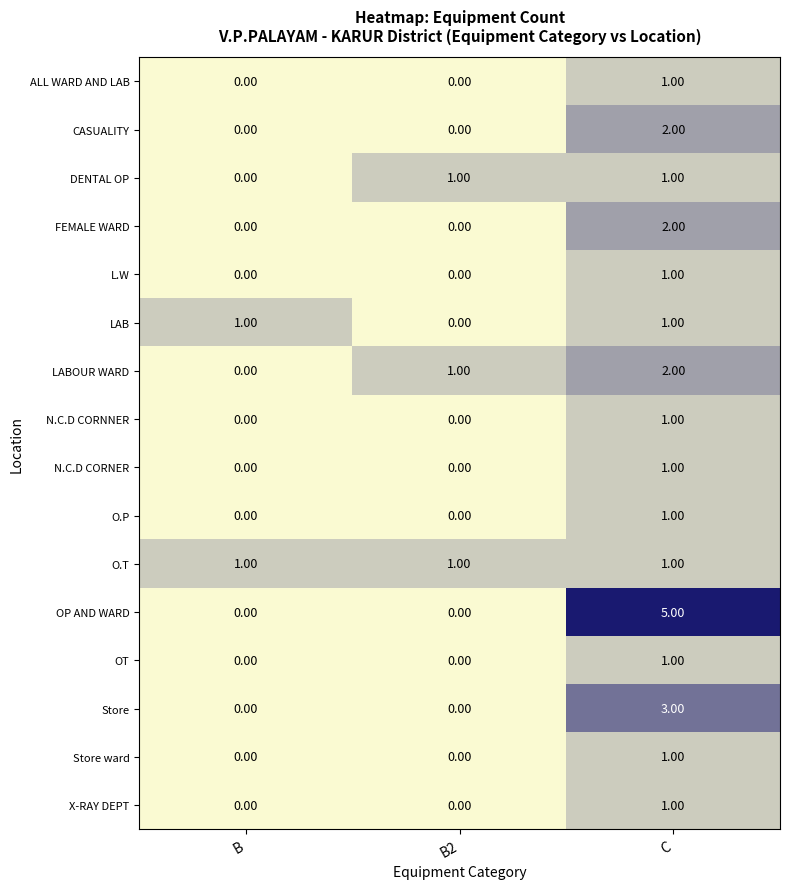

What is the difference between the OP AND WARD values at C and B2?

5